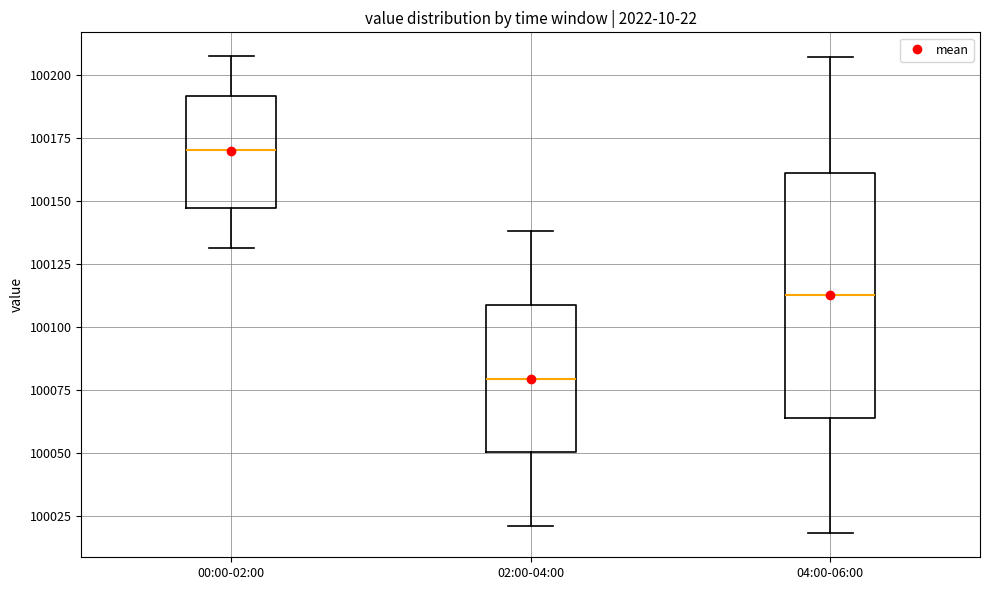

Reading left to right, transcribe this box plot: for each box, give where its median line is, the range the box spans, and where its two whiskers end, as read against the y-axis. The values are not printed on the chart, so give them approximately, as read against the axis.

00:00-02:00: median 100170, box 100145 to 100190, whiskers 100130 to 100210
02:00-04:00: median 100080, box 100050 to 100110, whiskers 100020 to 100140
04:00-06:00: median 100115, box 100065 to 100160, whiskers 100020 to 100205